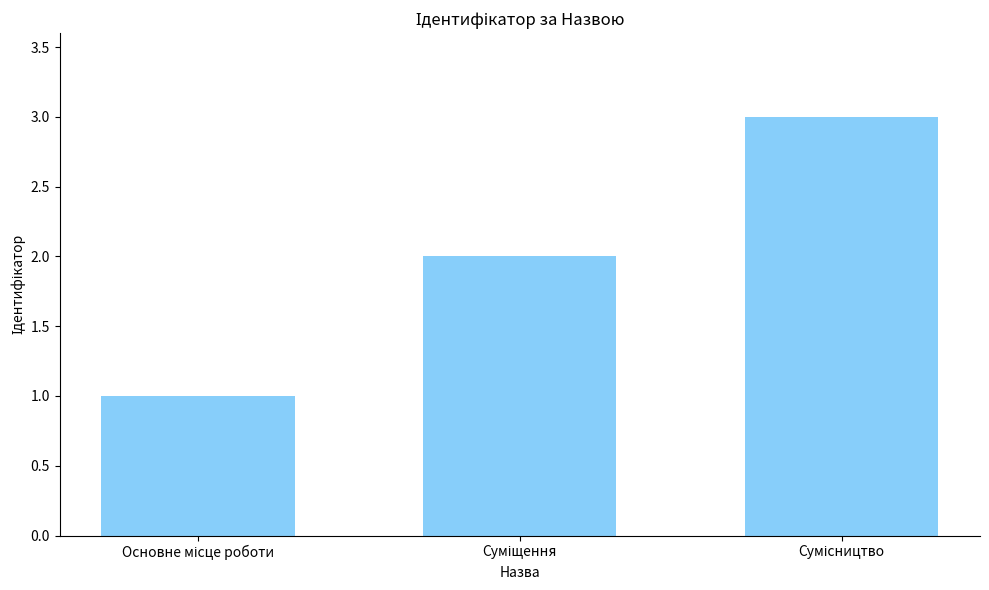

What is the sum of all values?

6